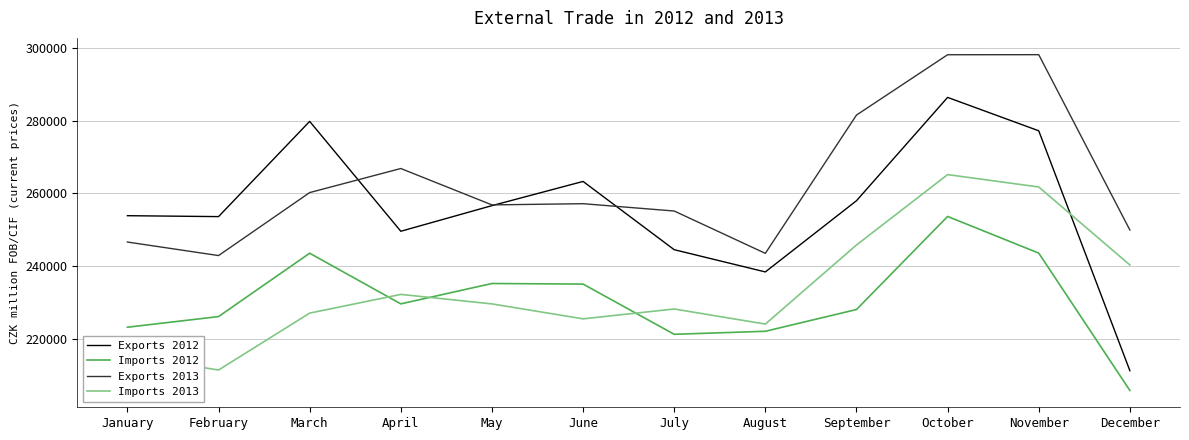

Which category has the lowest value across all series?

December